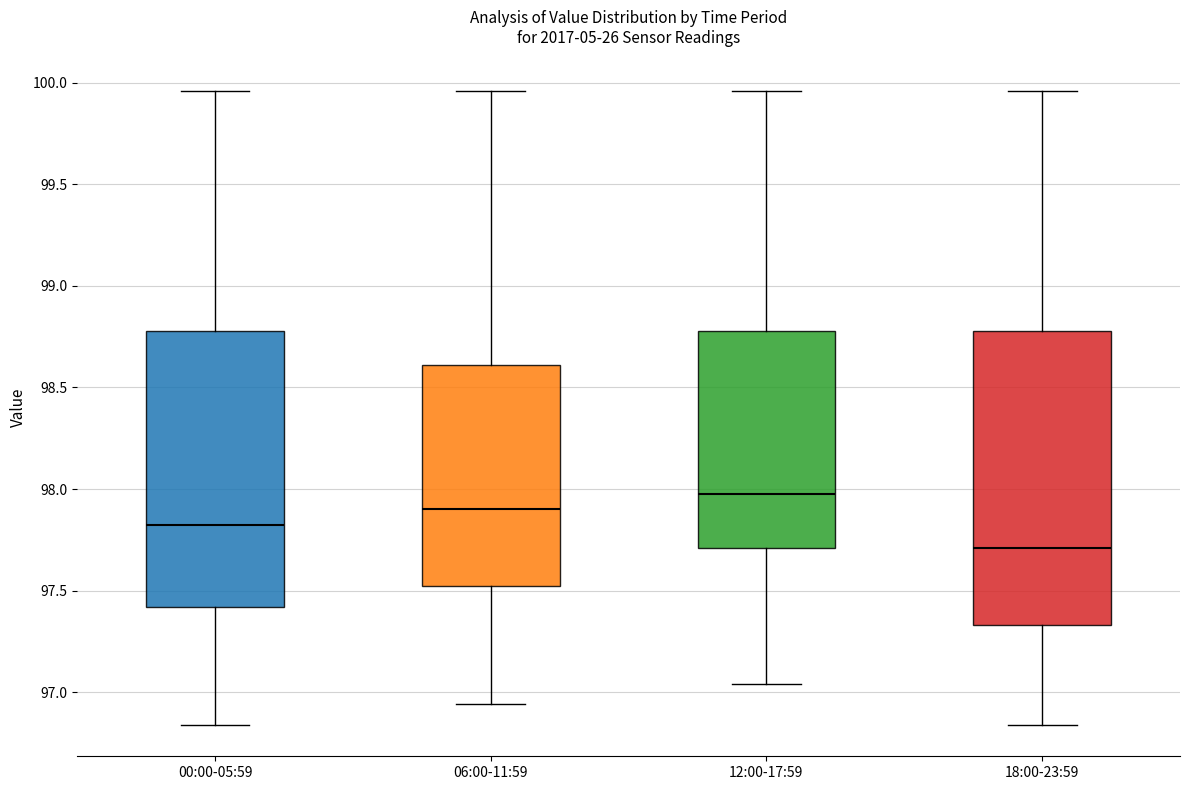

Reading left to right, transcribe this box plot: for each box, give where its median line is, the range the box spans, and where its two whiskers end, as read against the y-axis. The values are not printed on the chart, so give them approximately, as read against the axis.

00:00-05:59: median 97.85, box 97.40 to 98.80, whiskers 96.85 to 99.95
06:00-11:59: median 97.90, box 97.50 to 98.60, whiskers 96.95 to 99.95
12:00-17:59: median 98.00, box 97.70 to 98.80, whiskers 97.05 to 99.95
18:00-23:59: median 97.70, box 97.35 to 98.80, whiskers 96.85 to 99.95